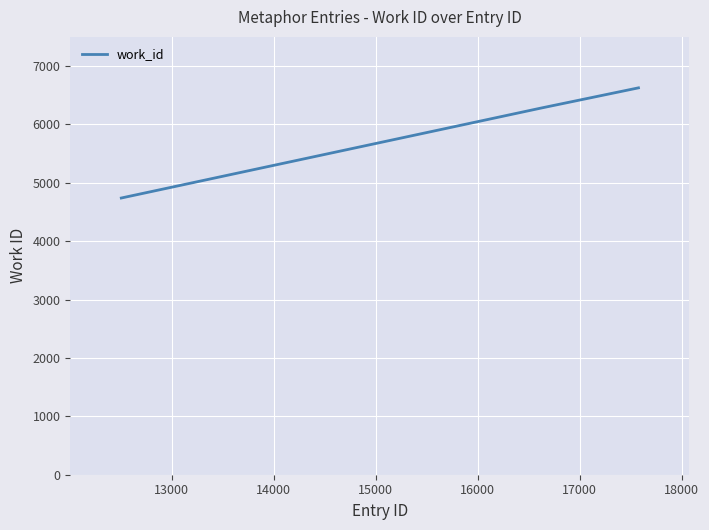

How many categories are shown in the chart?

3